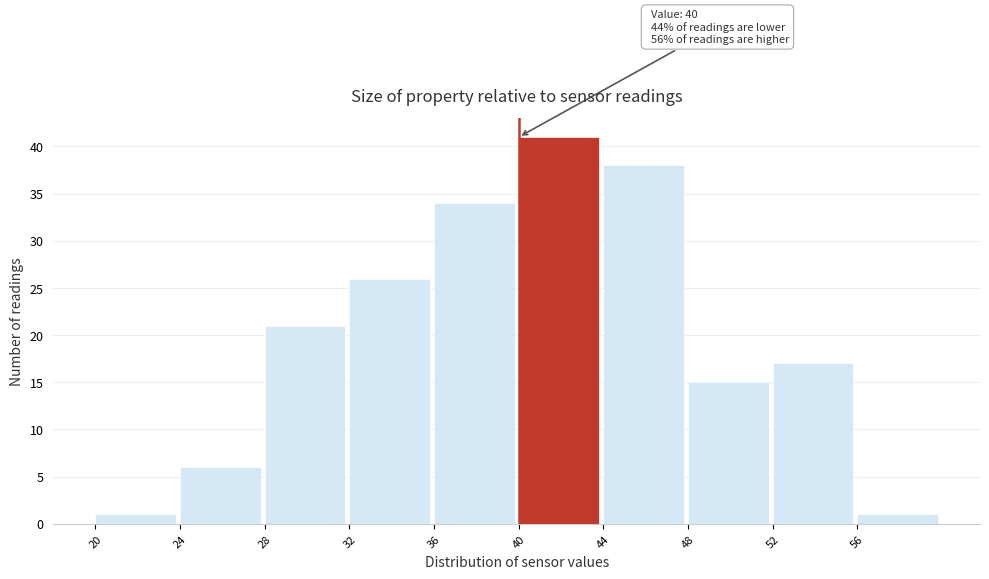

Over which range of the x-axis is the bar tallest?

40 to 44